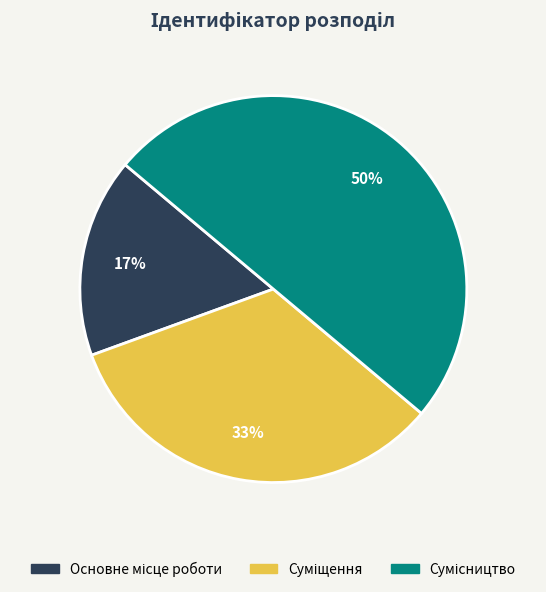

To the nearest percent, what is the average slice percentage?

33%